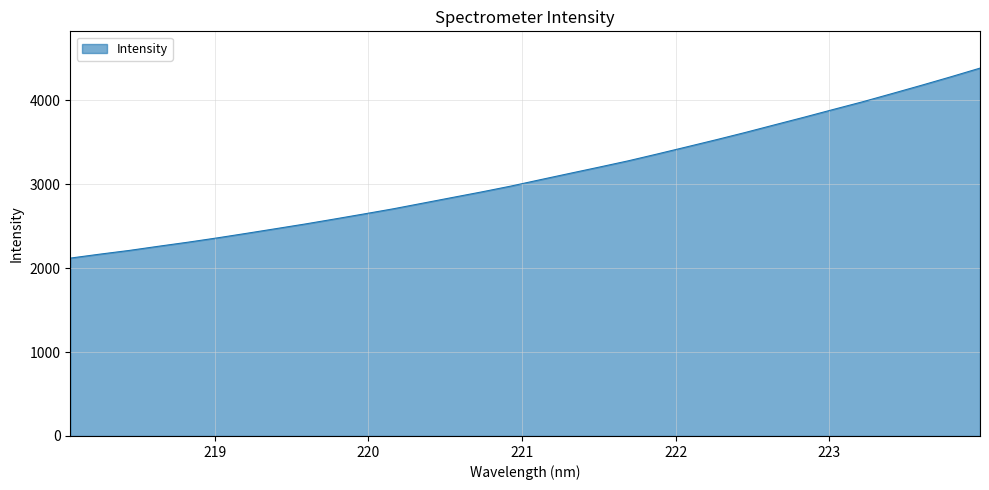

What is the smallest value displayed?

2120.7